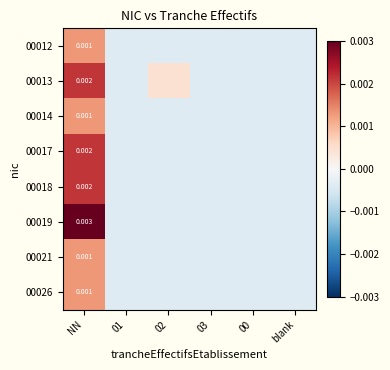

How many positive values does the 00026 series have?

1